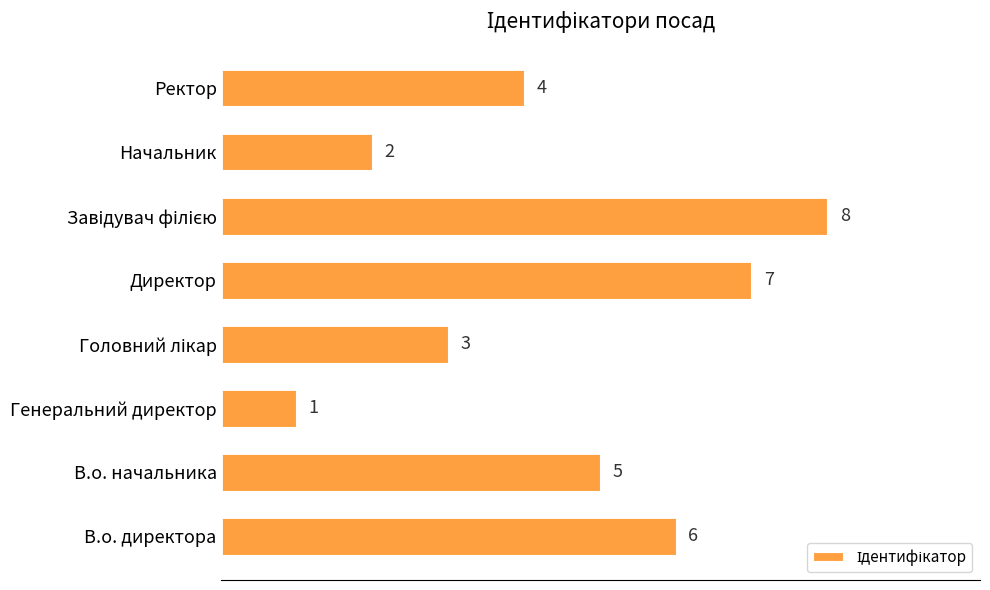

Are the bars horizontal?

Yes